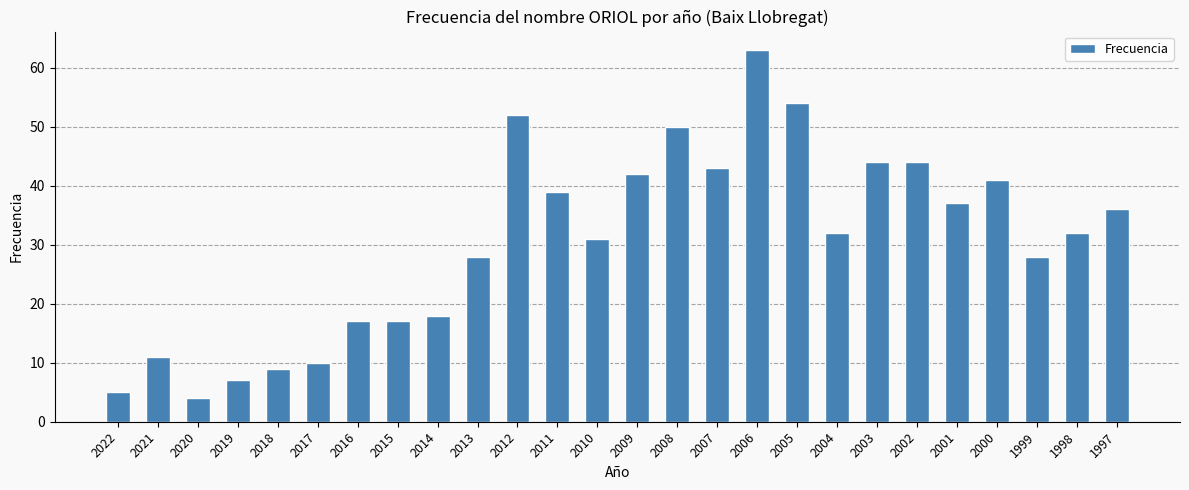

What is the difference between the maximum and minimum values?

59